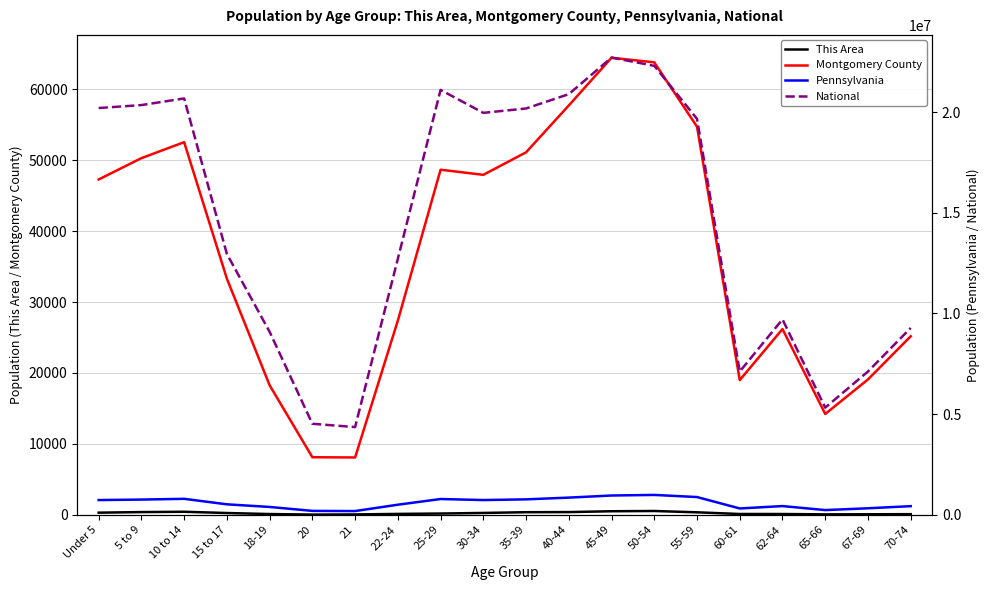

At which category is the sum across all series the highest?

45-49